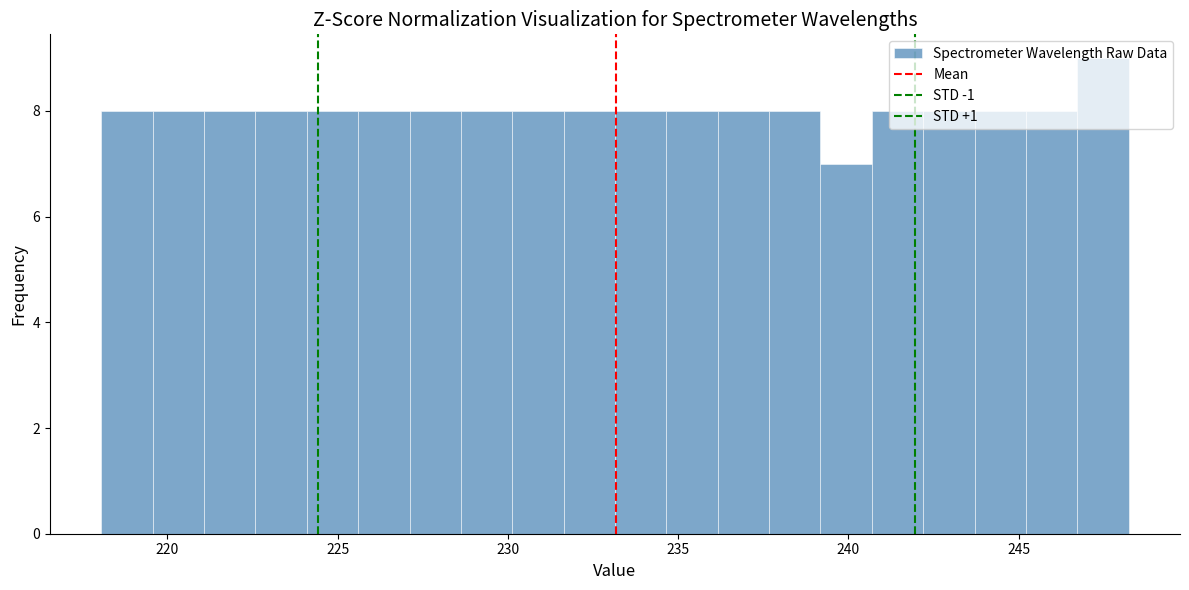

Read against the x-axis, roughly where is the centre of the tallest bar?

247.5